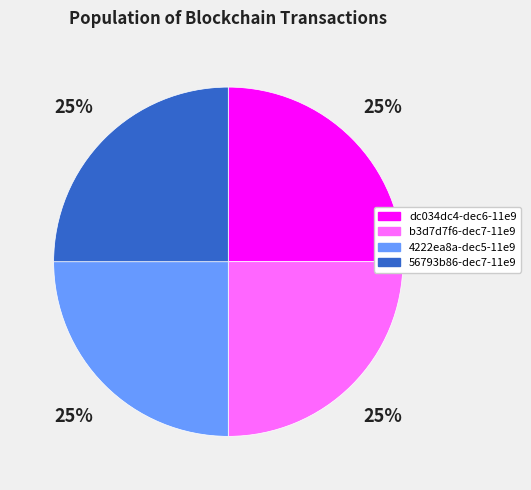

Does dc034dc4-dec6-11e9 account for over 50% of the chart?

No